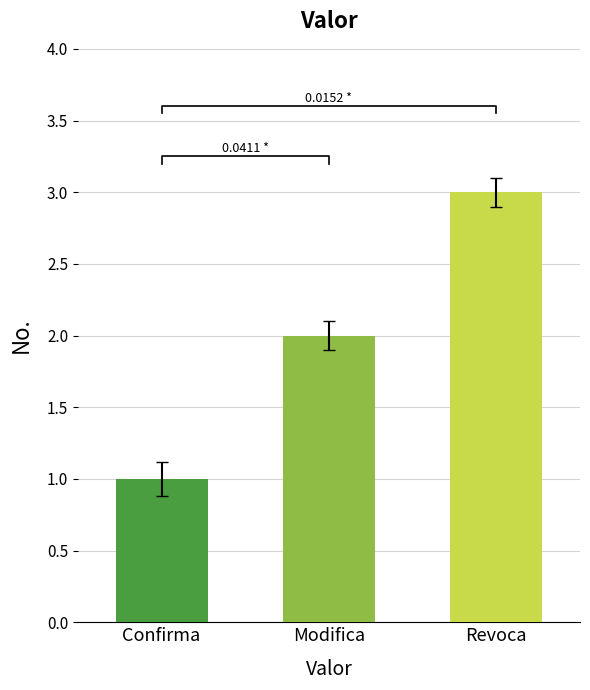

Reading right to left, transcribe all the data shown in this chart.

Revoca=3	Modifica=2	Confirma=1